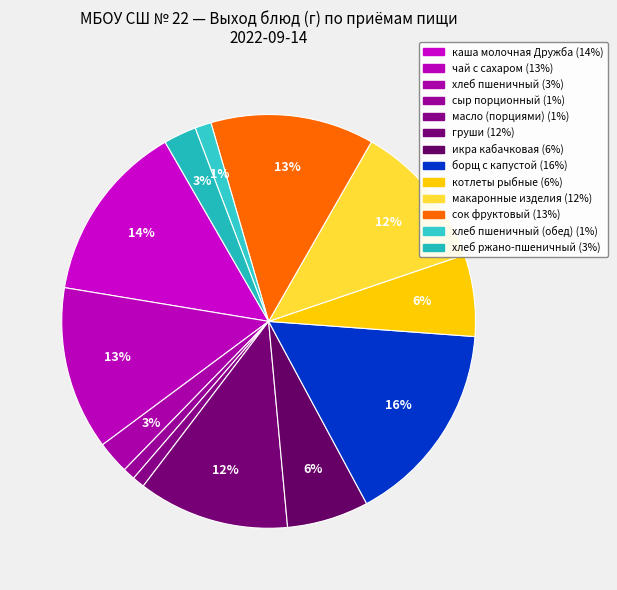

How many segments does this pie chart have?

13